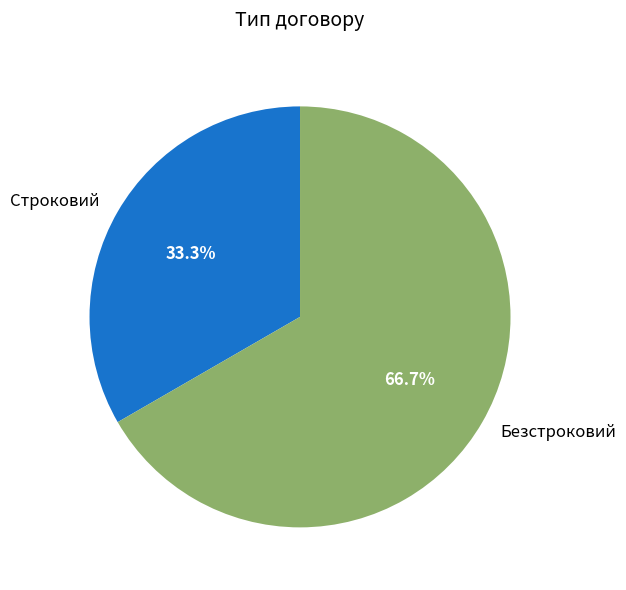

To the nearest percent, what is the combined percentage of Строковий and Безстроковий?

100%